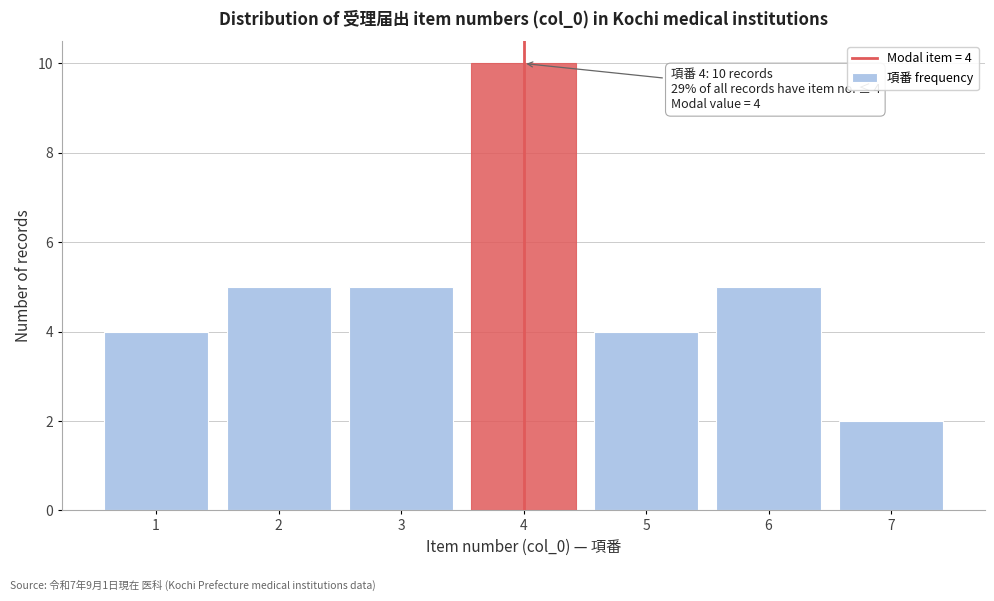

Reading right to left, transcribe all the data shown in this chart.

2	5	4	10	5	5	4